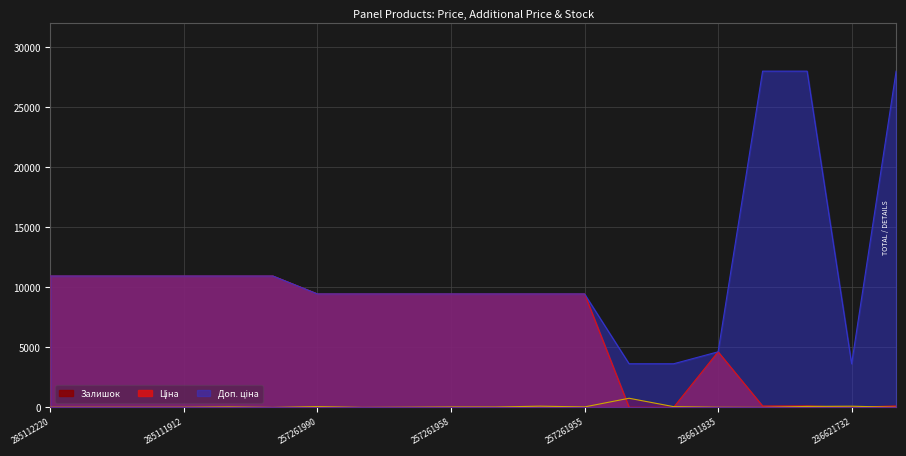

List the labels in order of Залишок value, smallest first.

273001939, 257261989, 236621698, 285111961, 236611835, 285112220, 285112217, 285111912, 236621731, 257261959, 257261957, 257261958, 273001960, 257261955, 236621834, 257261990, 236621734, 236621732, 257261956, 236621835